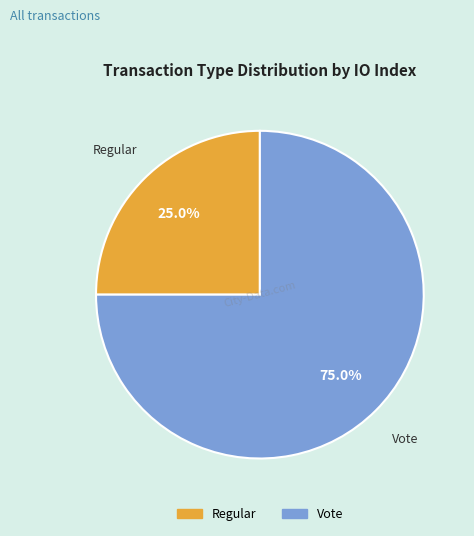

Which has a higher value, Vote or Regular?

Vote